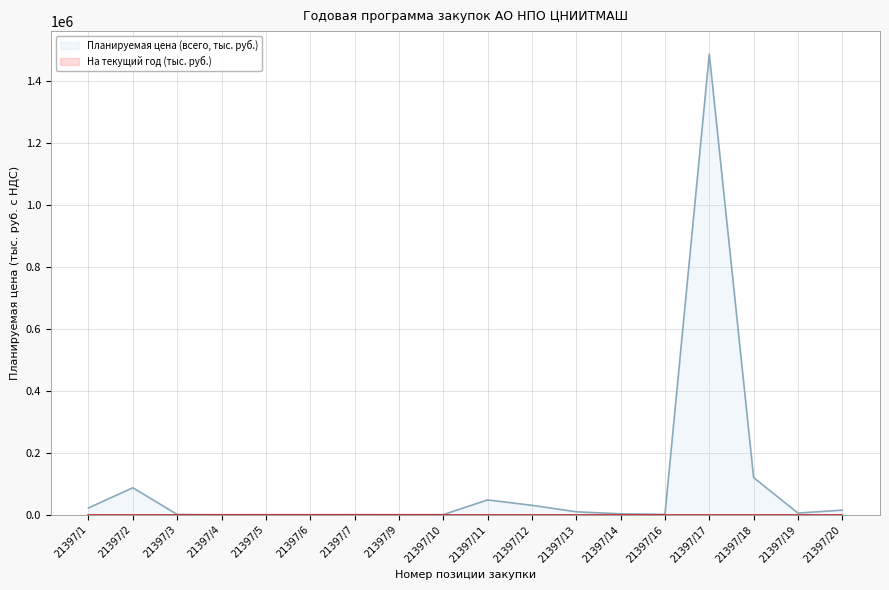

Rank the categories by value from lowest to highest.

21397/4, 21397/6, 21397/5, 21397/9, 21397/10, 21397/7, 21397/3, 21397/16, 21397/14, 21397/19, 21397/13, 21397/20, 21397/1, 21397/12, 21397/11, 21397/2, 21397/18, 21397/17